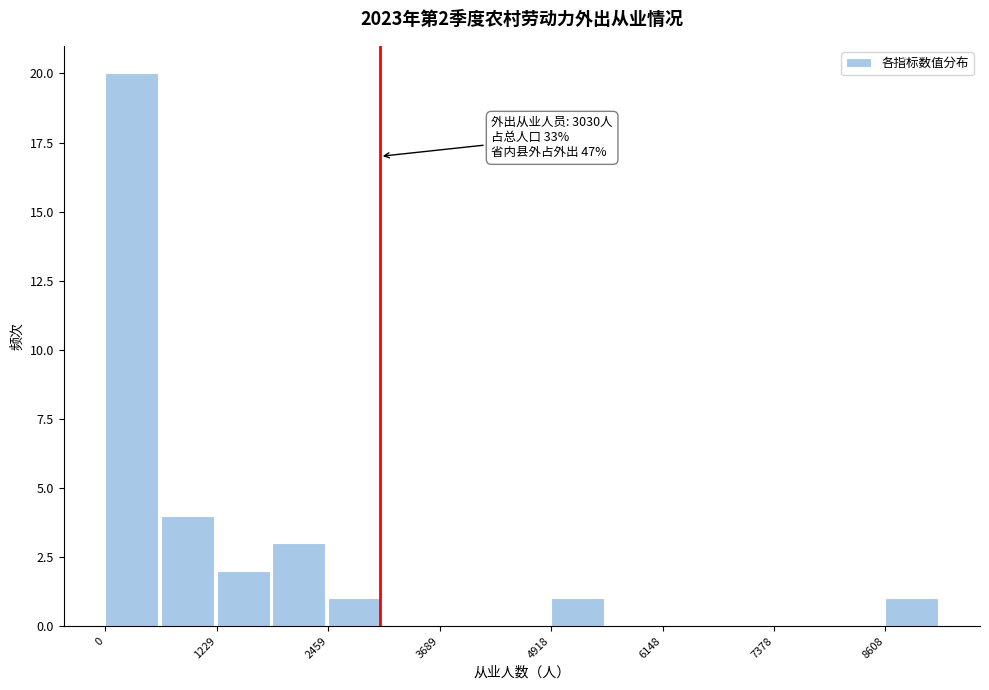

Read against the x-axis, roughly where is the centre of the tallest bar?

200